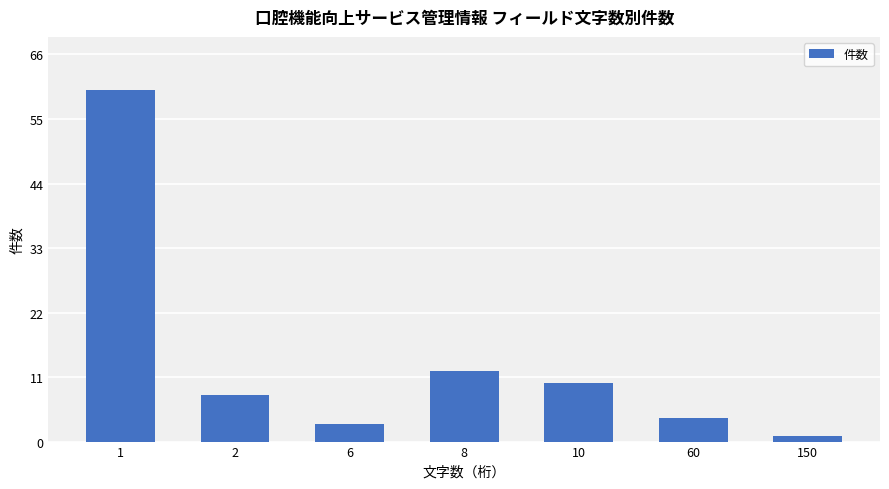

True or false: the data shows 60 at 1.

True